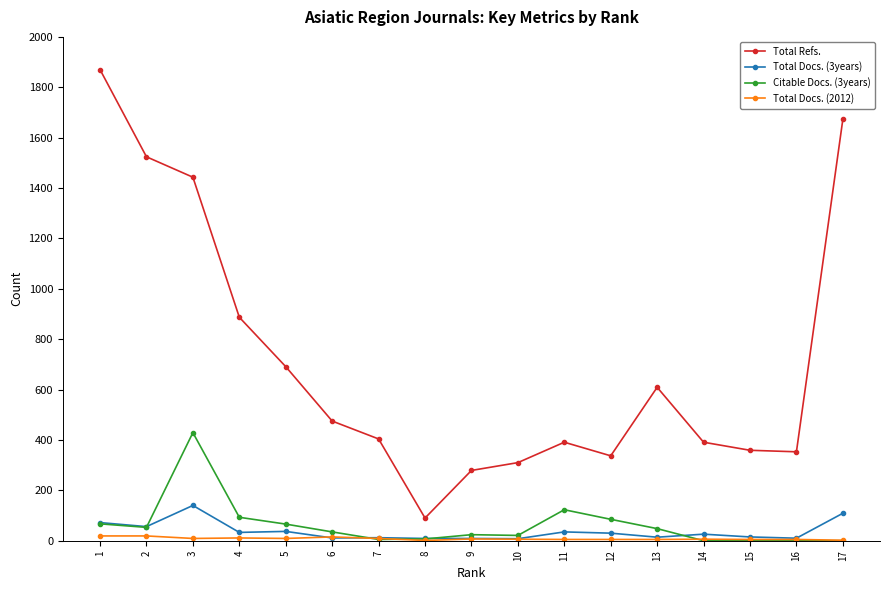

True or false: Total Docs. (3years) and Total Refs. intersect in this chart.

False